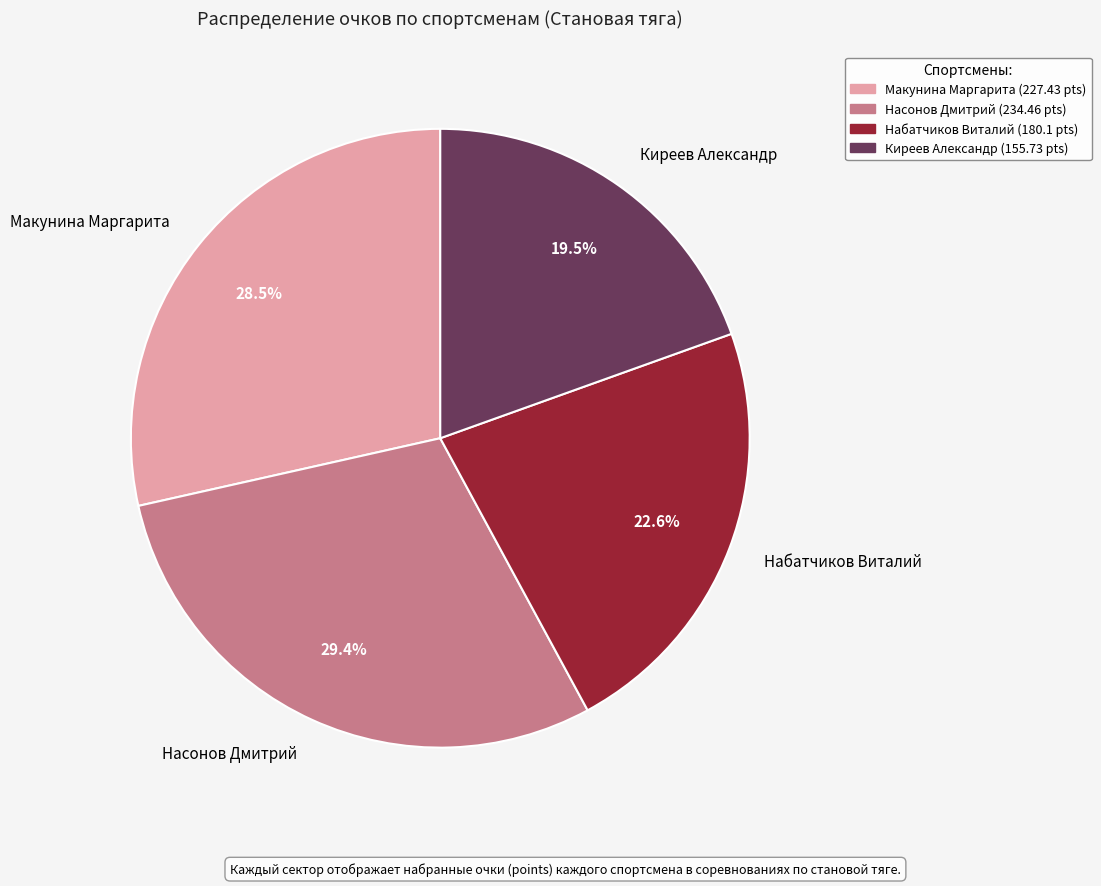

Combined, do Киреев Александр and Насонов Дмитрий account for over 50%?

No